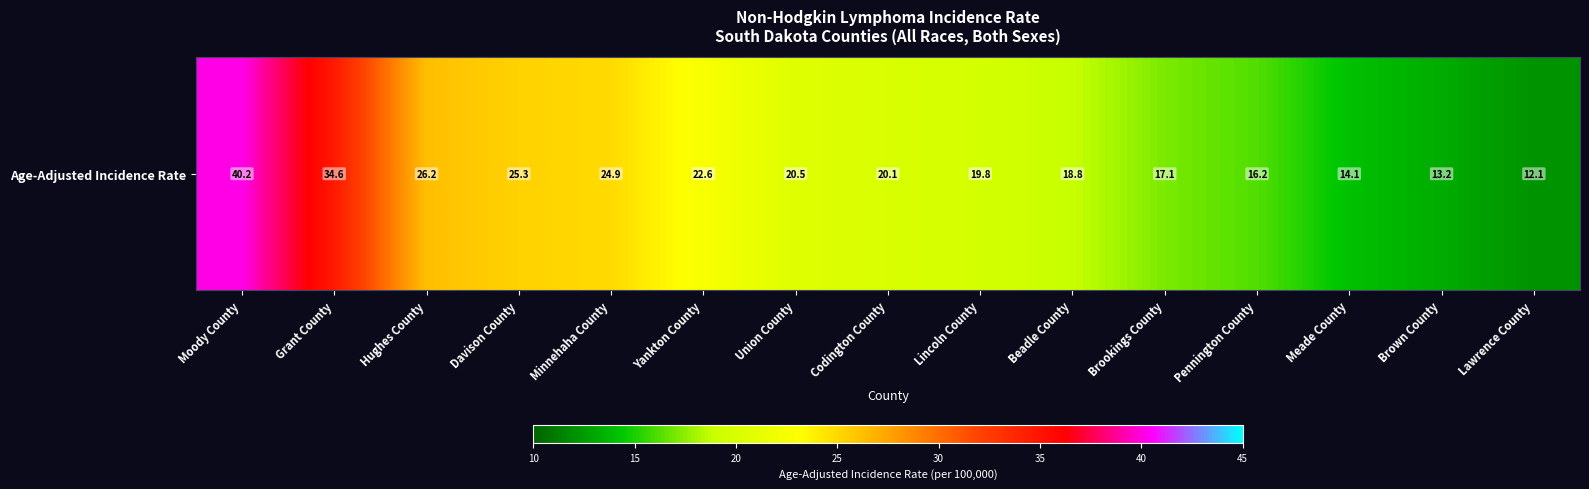

Is it true that the value at Codington County is 20.1?

True